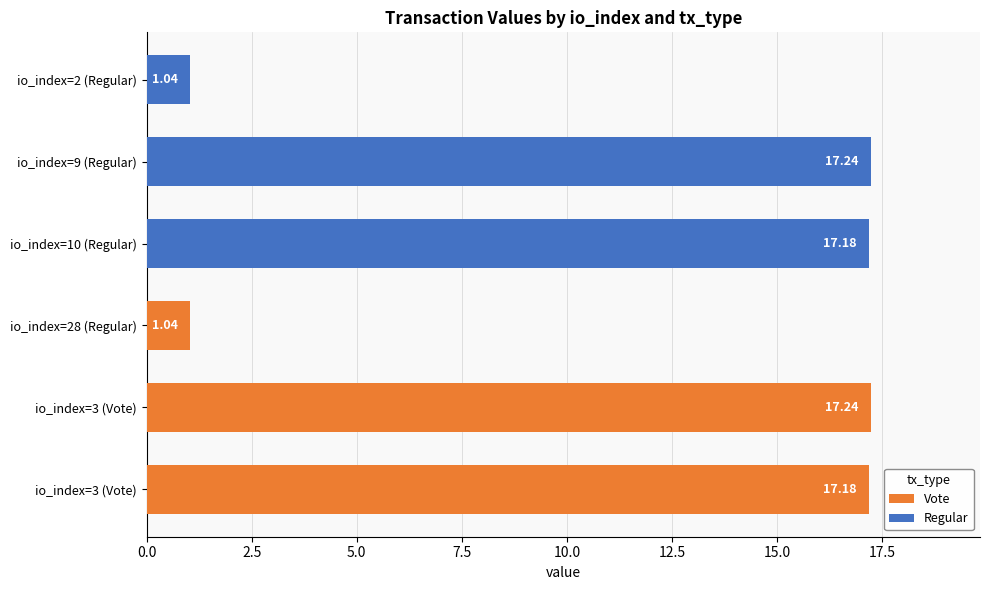

Does the chart contain any negative values?

No